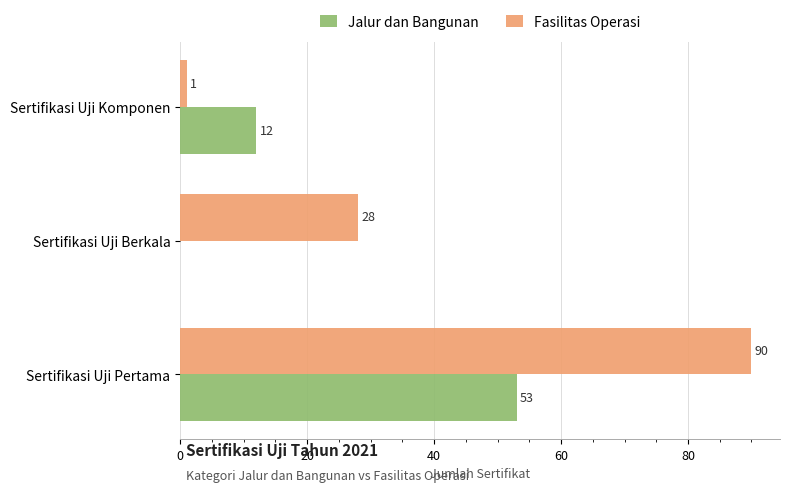

What are all the series names shown in the legend?

Jalur dan Bangunan, Fasilitas Operasi